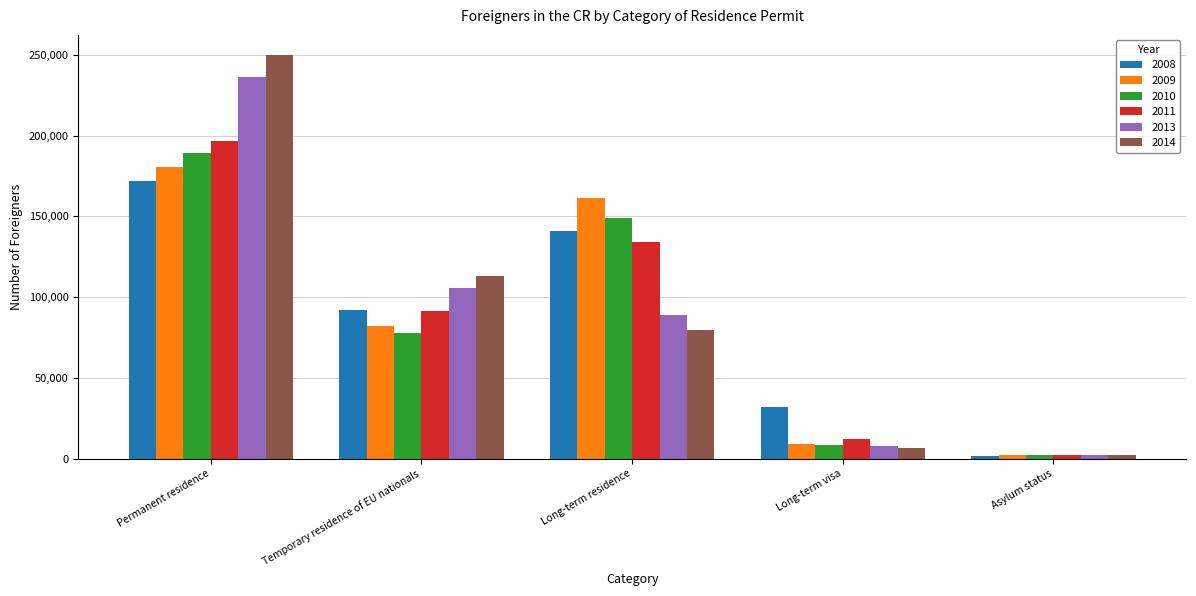

At which label does 2014 reach its peak?

Permanent residence